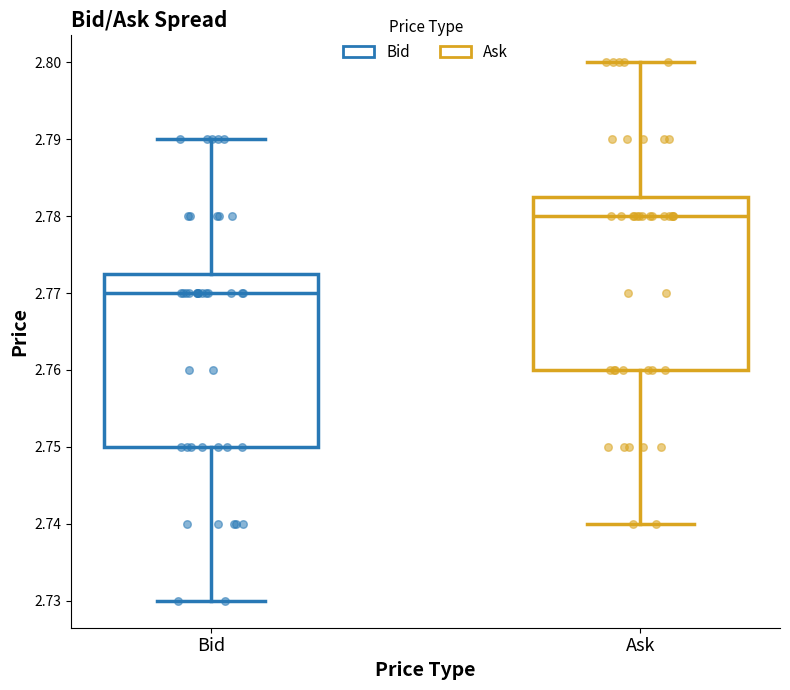

Reading left to right, read every box against the y-axis: the position of its median line, the range the box covers, and the ends of its whiskers. The values are not printed on the chart, so give them approximately, as read against the axis.

Bid: median 2.770, box 2.750 to 2.773, whiskers 2.730 to 2.790
Ask: median 2.780, box 2.760 to 2.783, whiskers 2.740 to 2.800